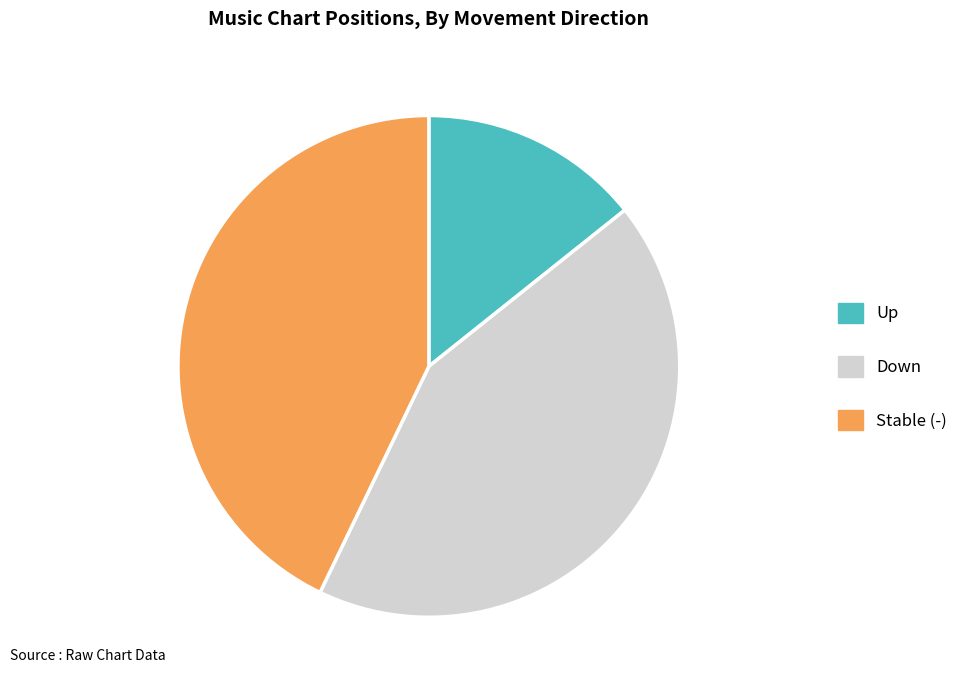

Combined, do Stable (-) and Up account for over 50%?

Yes